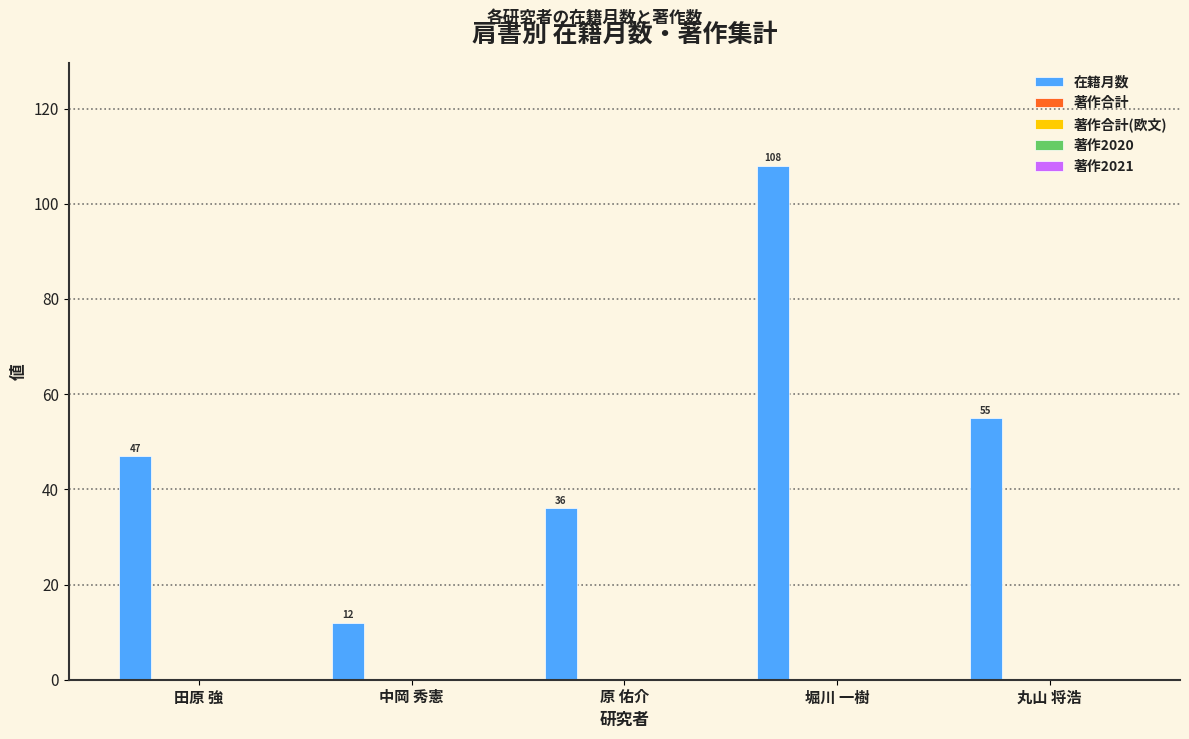

What is the maximum value shown in the chart?

108